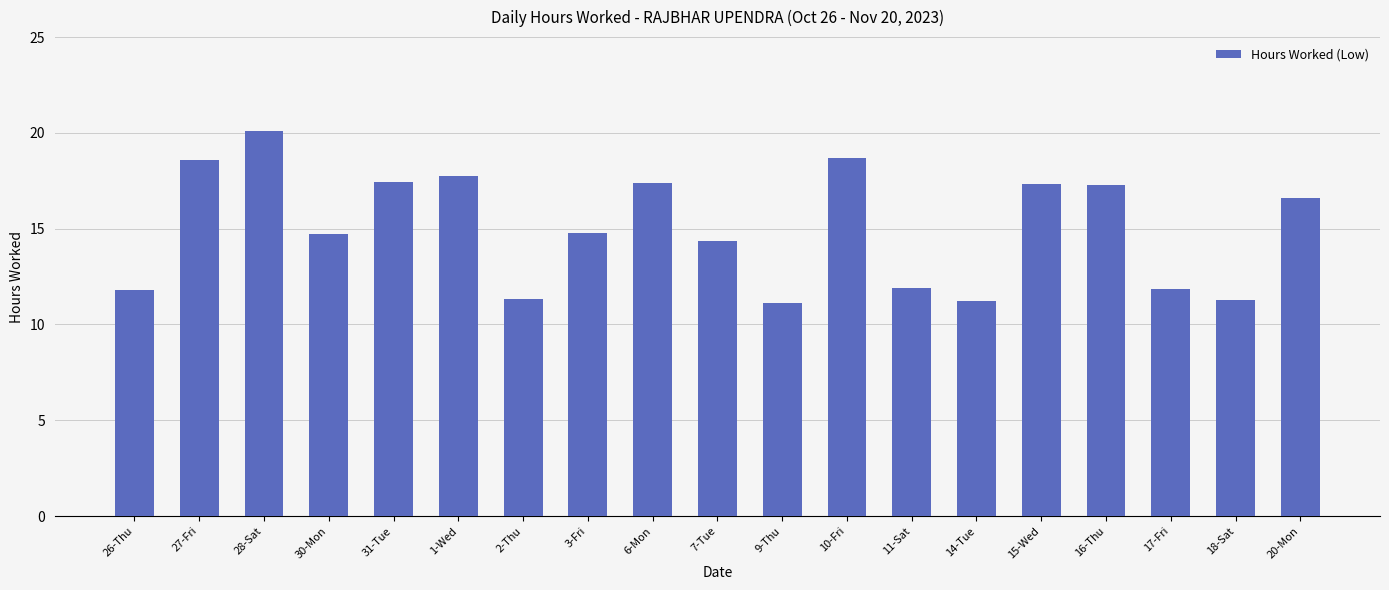

Approximately how many times larger is the value at 6-Mon compared to 27-Fri?

0.9